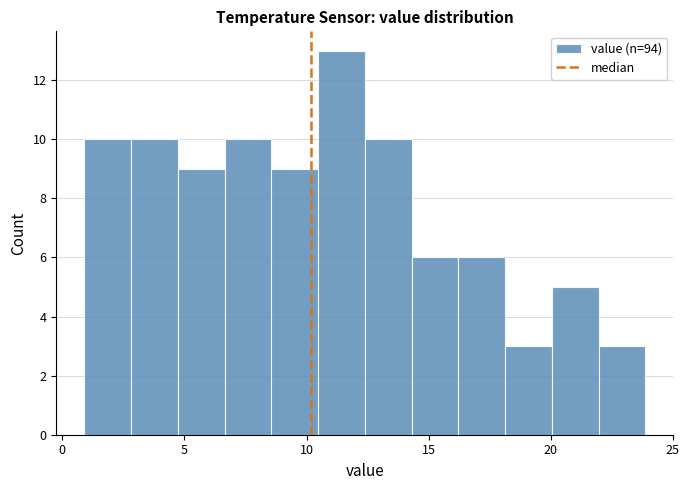

Read against the x-axis, roughly where is the centre of the tallest bar?

11.5